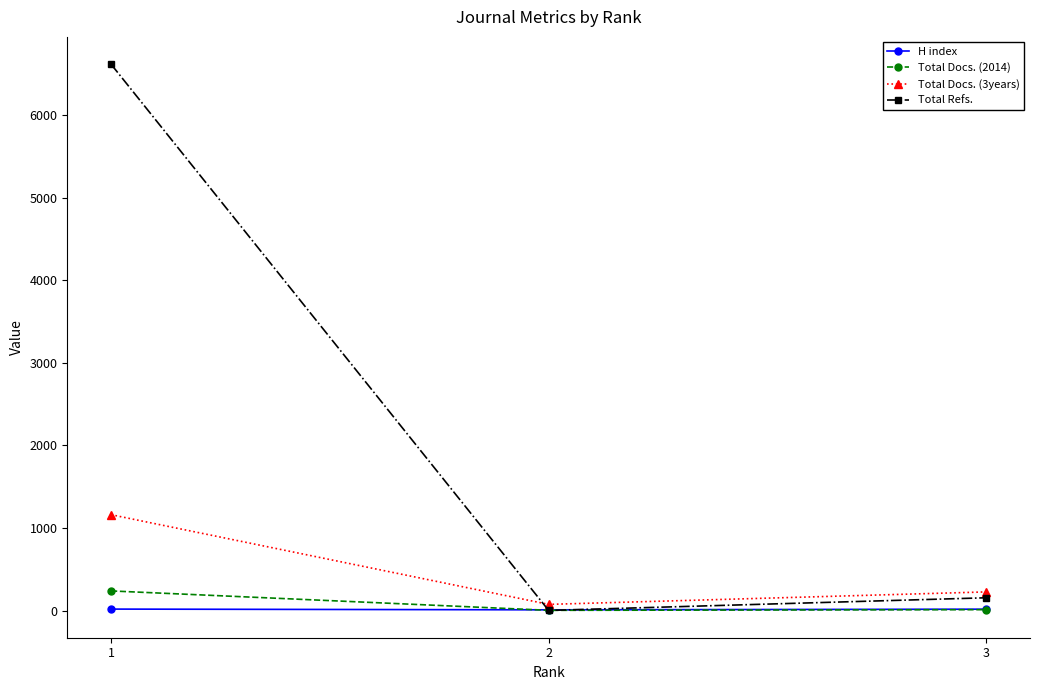

At which category is the sum across all series the highest?

1